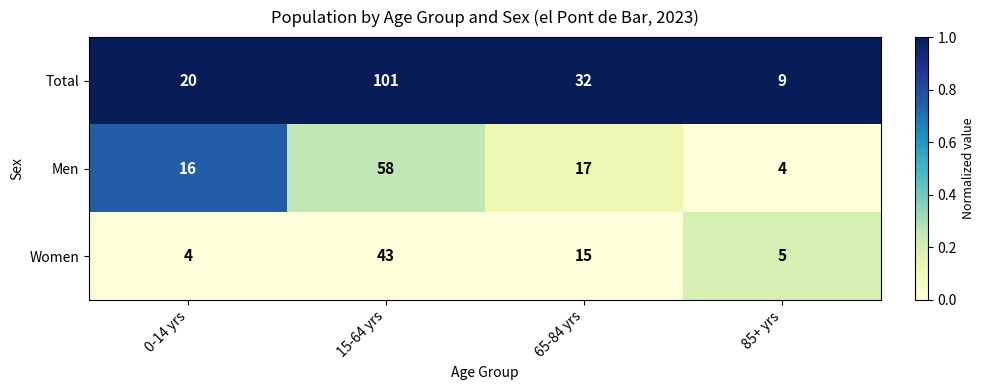

Which category has the highest value in the Women series?

15-64 yrs